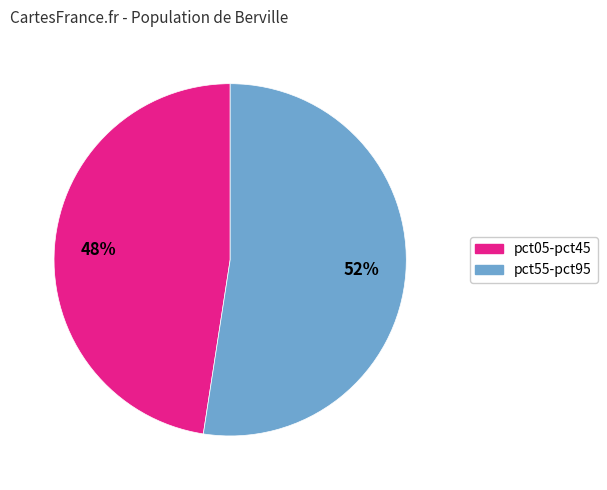

To the nearest percent, what is the average slice percentage?

50%